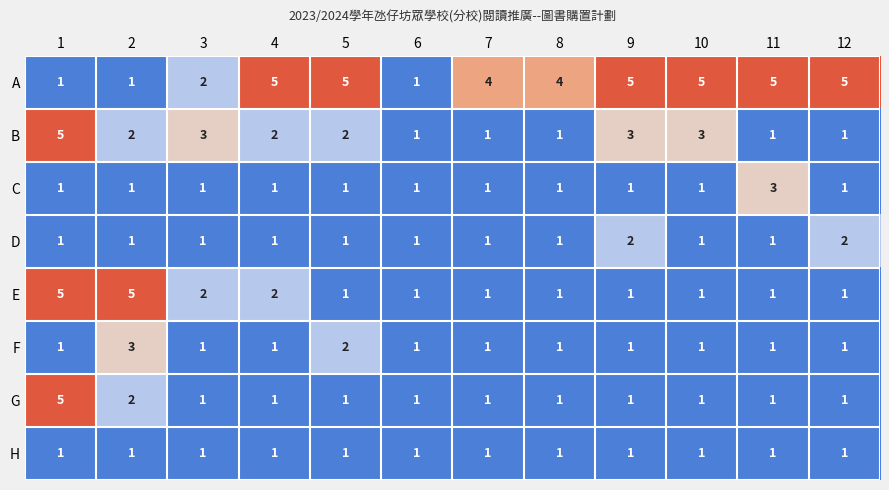

At how many categories does at least one series exceed 2?

11